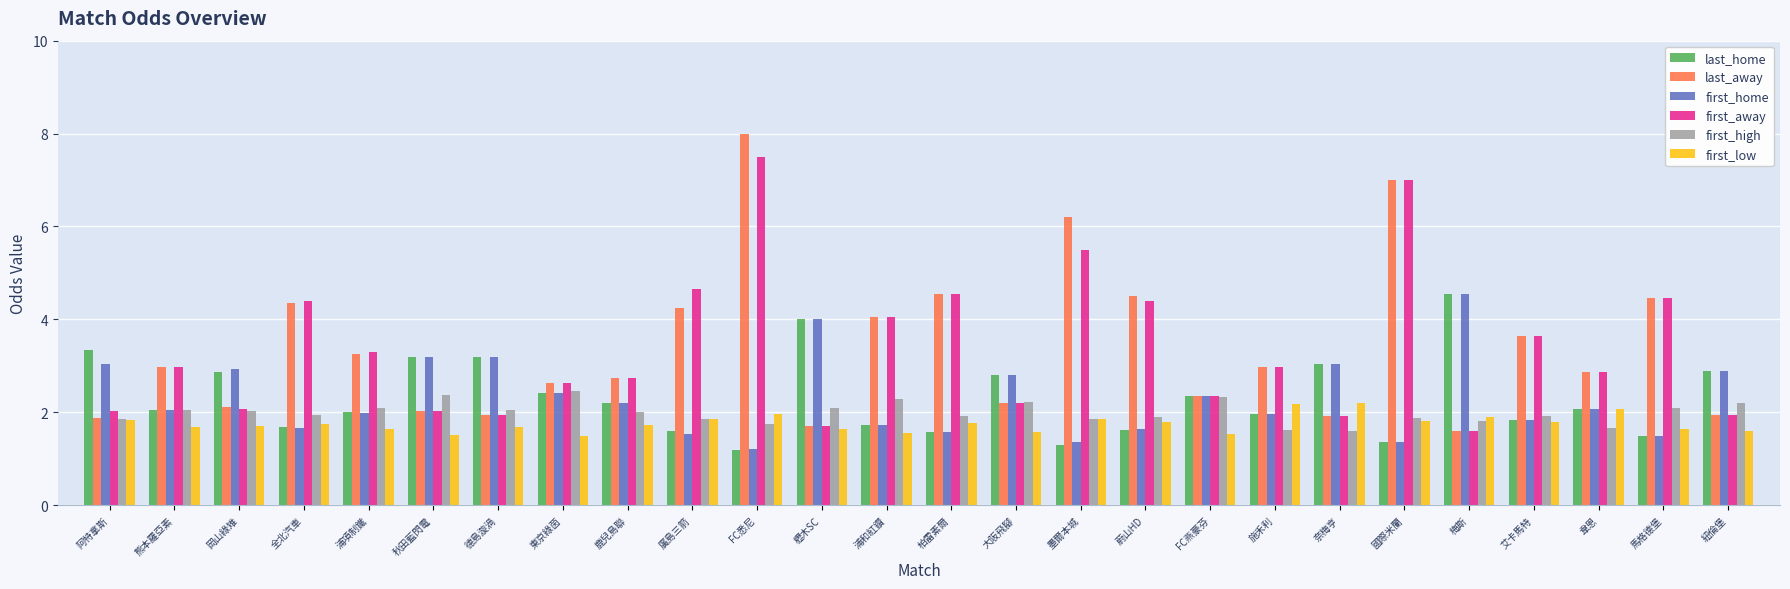

The last_home series shows 1.3 at 墨爾本城. True or false?

True